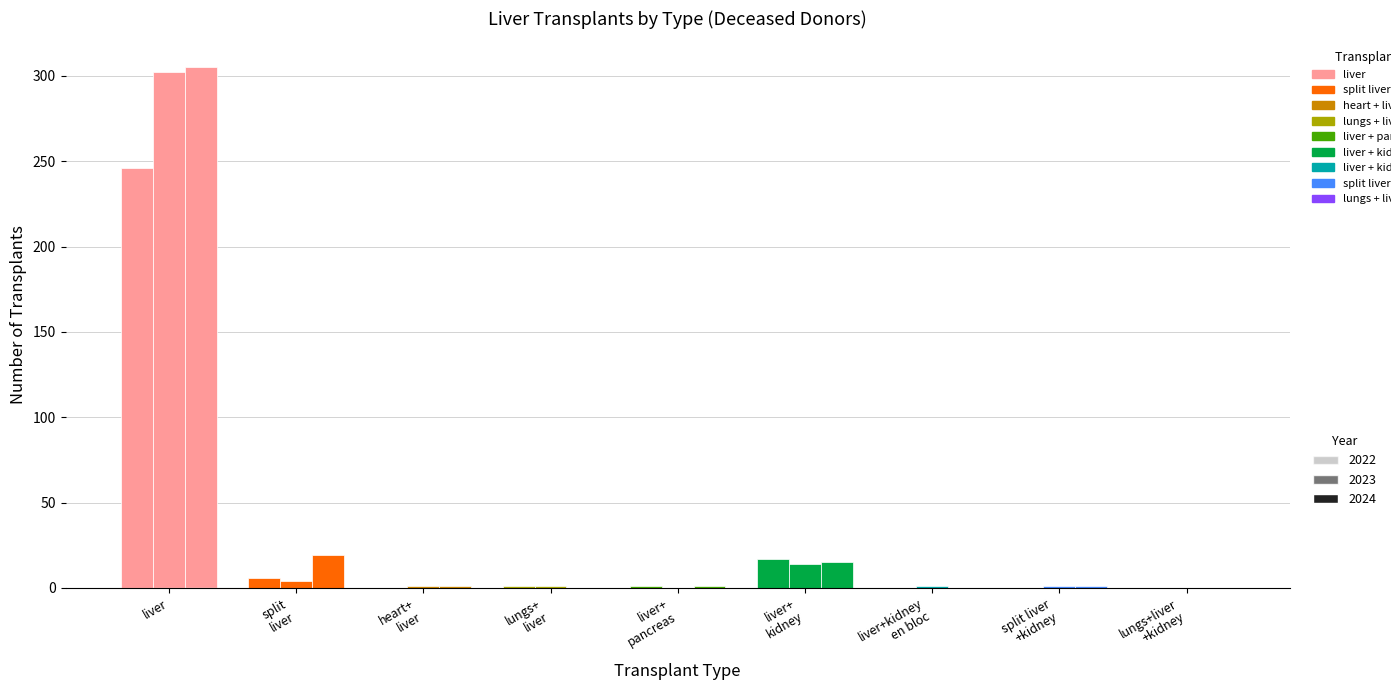

What are all the series names shown in the legend?

2022, 2023, 2024